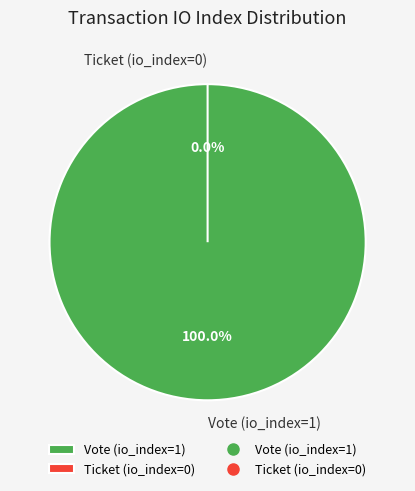

How many slices are in this pie chart?

2